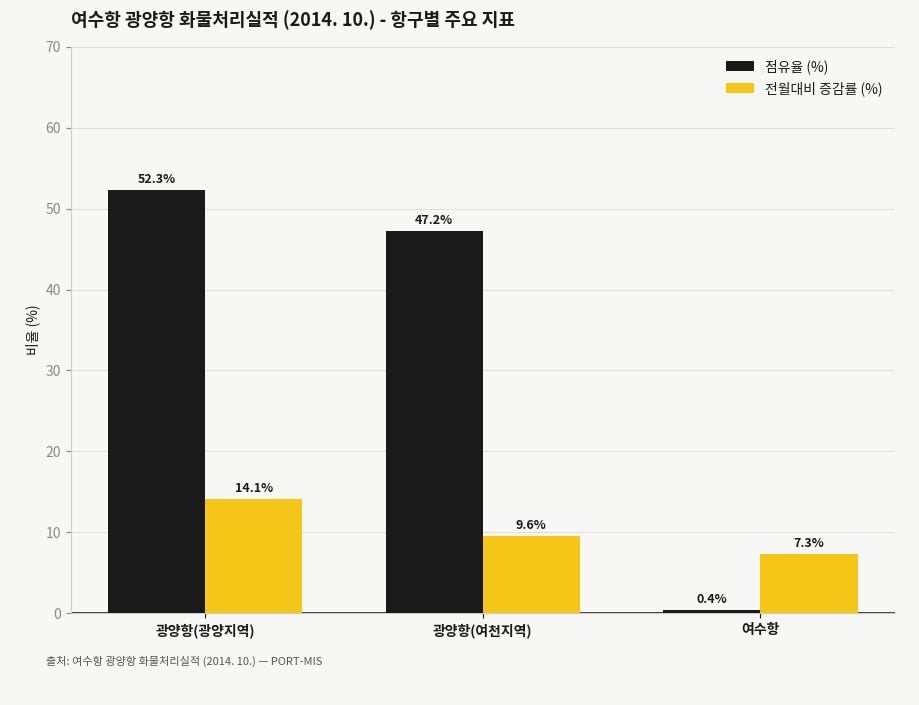

Which category has the highest value in the 전월대비 증감률 (%) series?

광양항(광양지역)